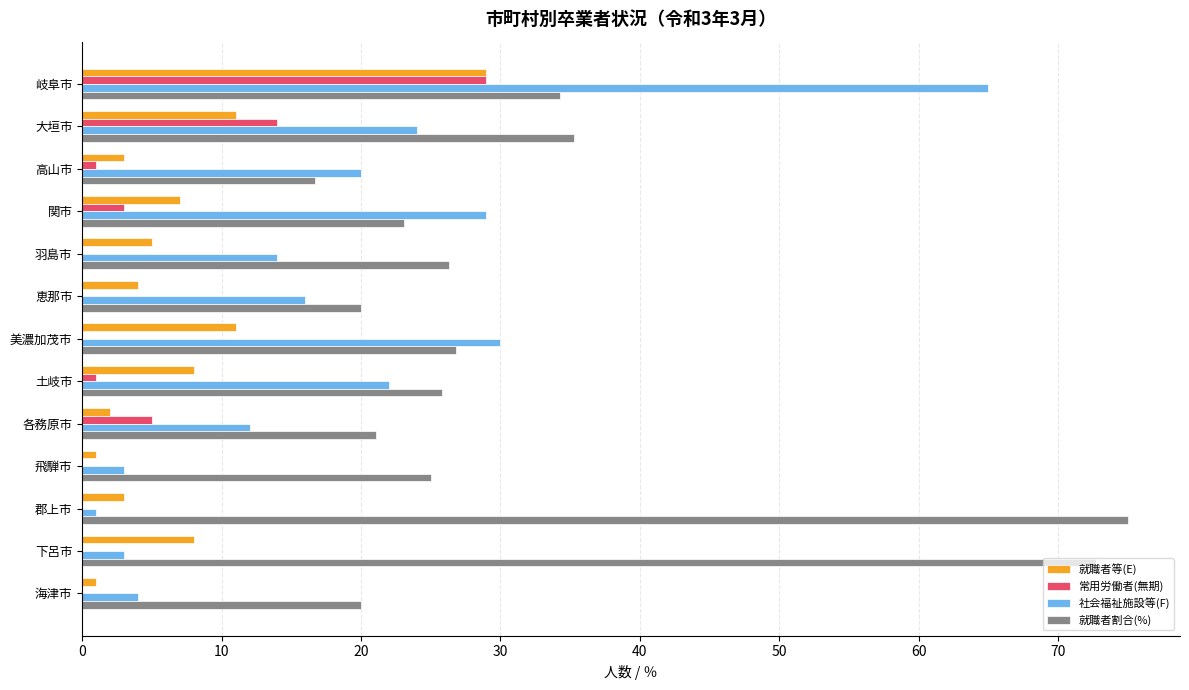

Which series changed the most between 羽島市 and 土岐市?

社会福祉施設等(F)